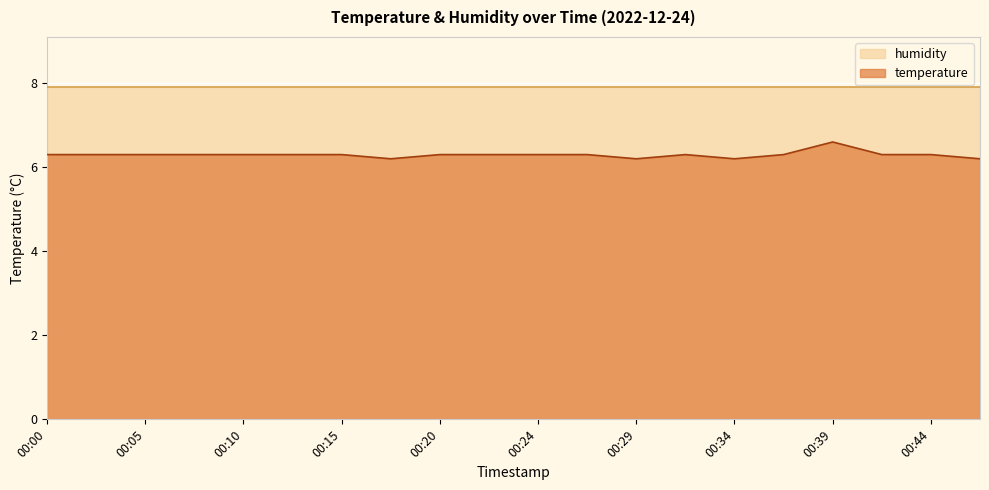

What is the value of the 11th point from the left?

6.3